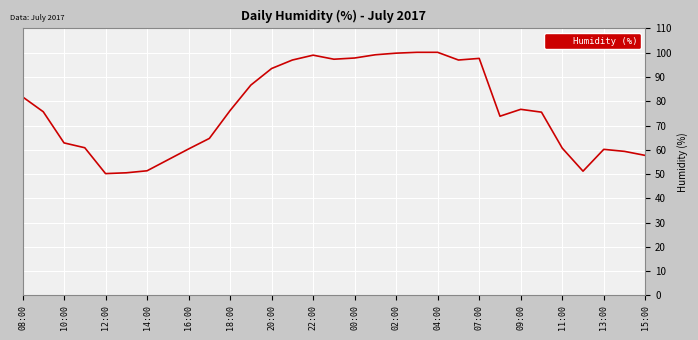

What is the greatest value displayed?

100.2